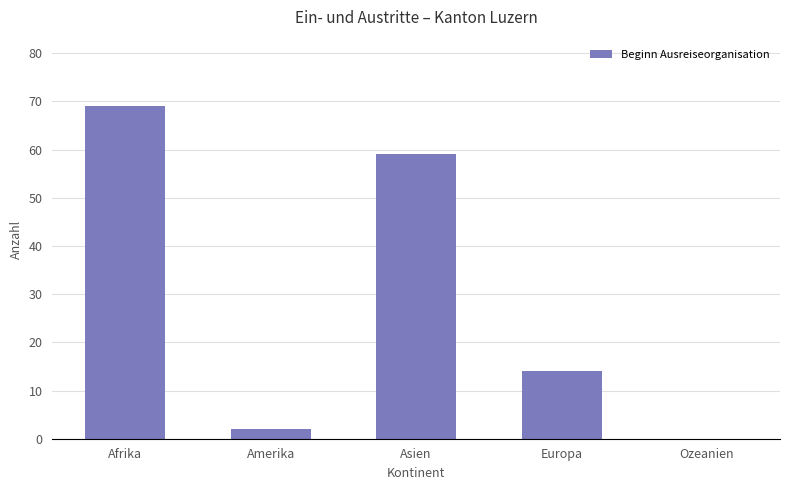

What is the difference between the values at Amerika and Asien?

57